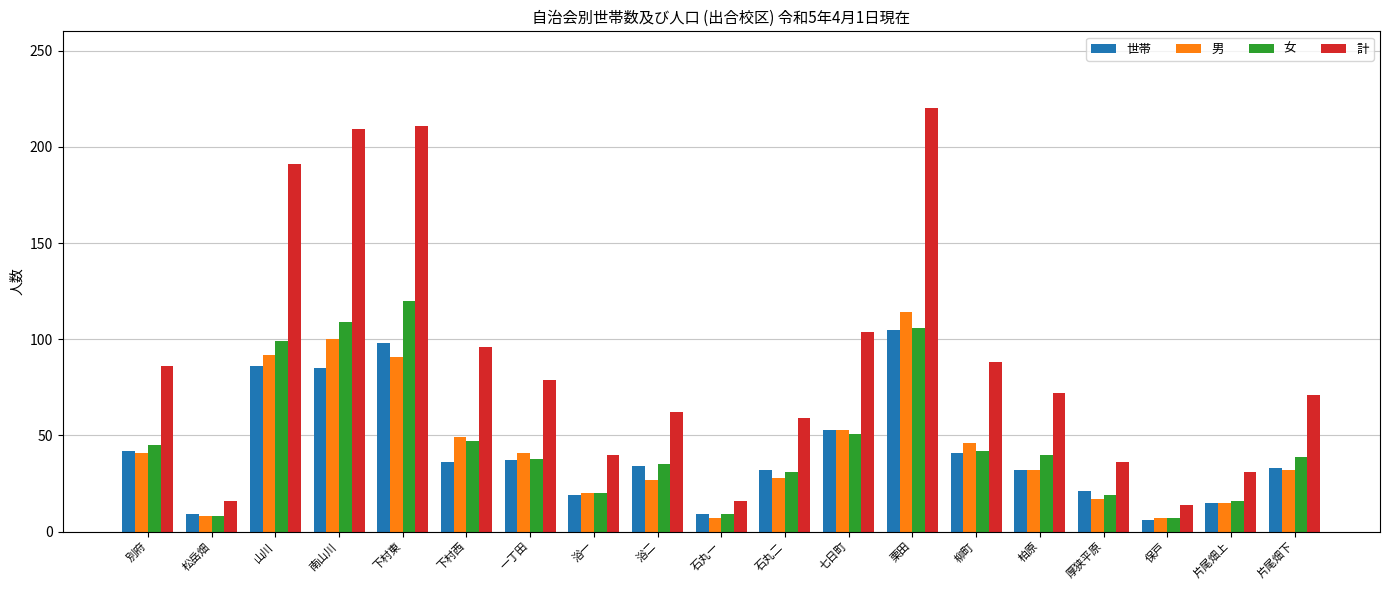

Rank the series by their maximum value, from lowest to highest.

世帯, 男, 女, 計